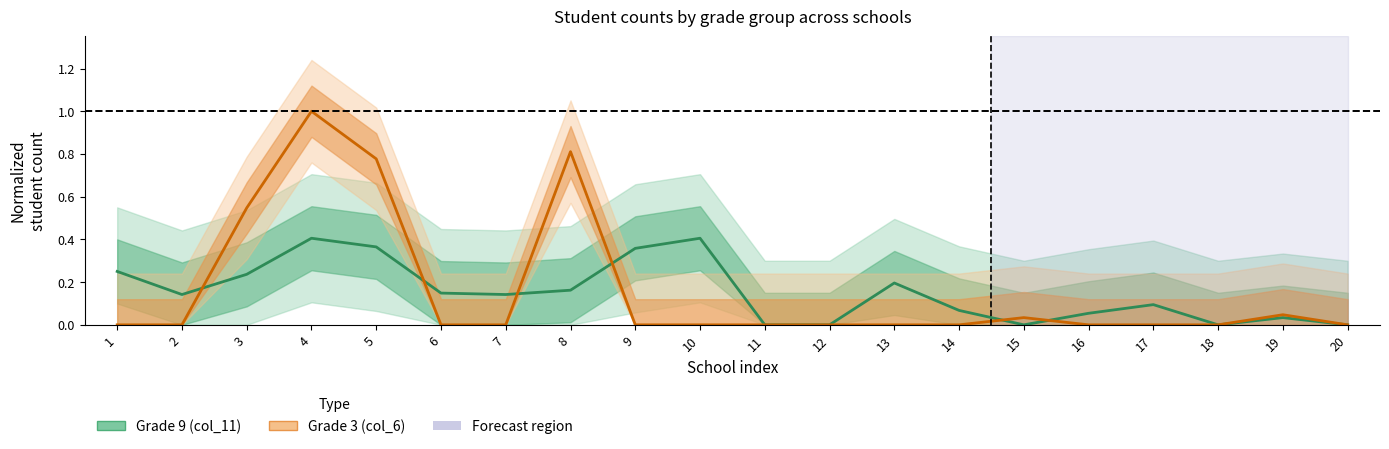

Which series has the largest total across all categories?

Grade 3 (col_6)